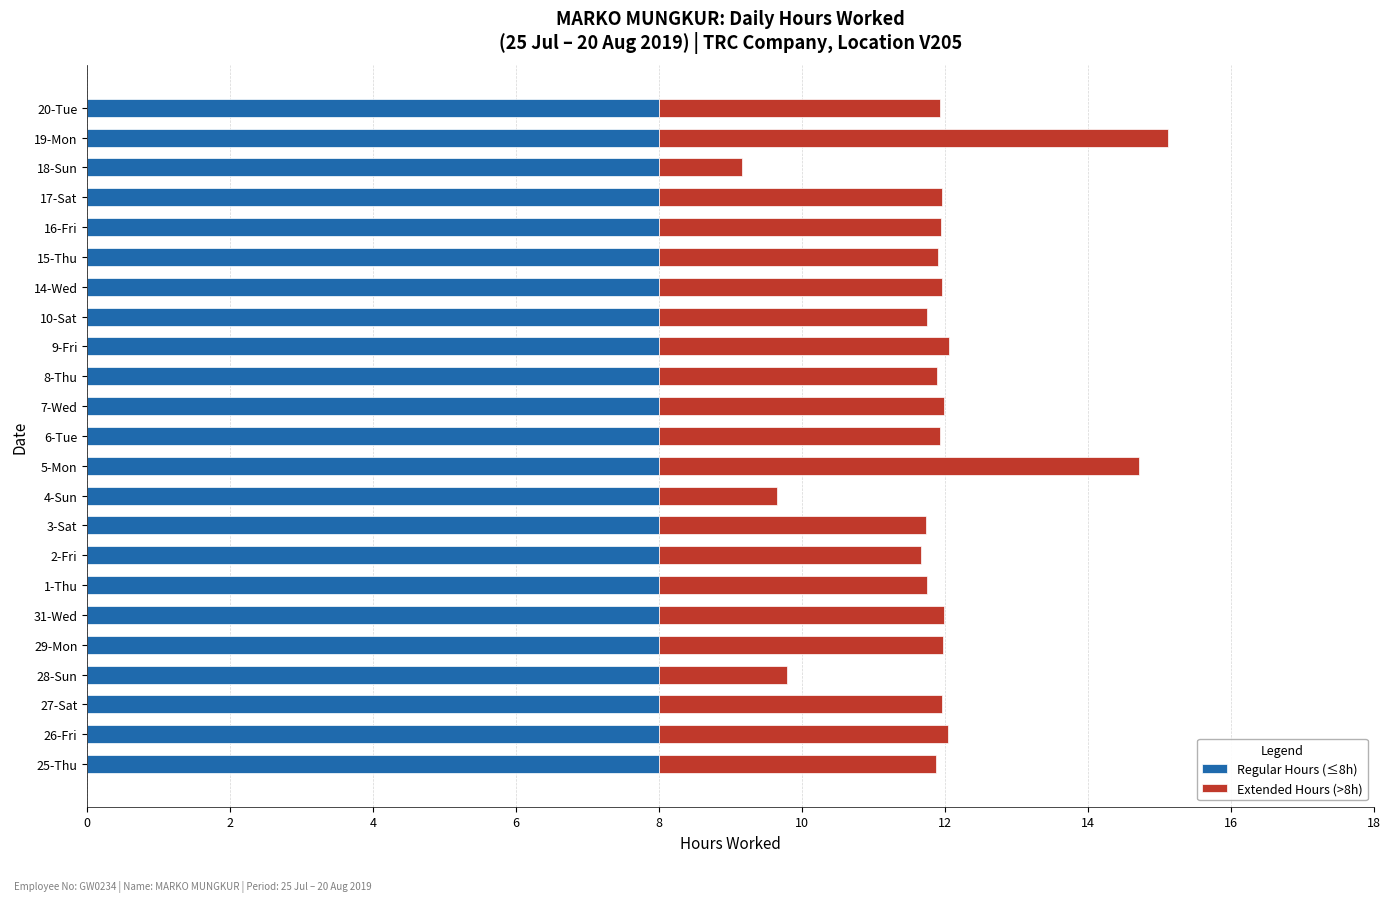

Count the number of categories in the chart.

23